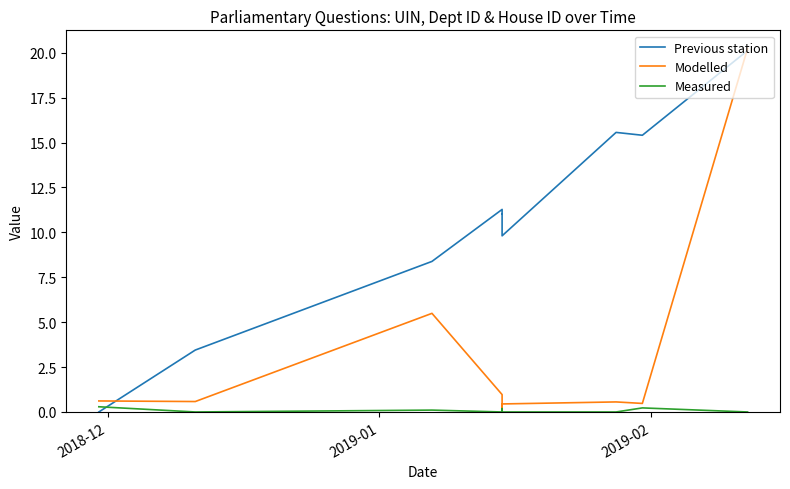

At how many categories does at least one series exceed 14?

3